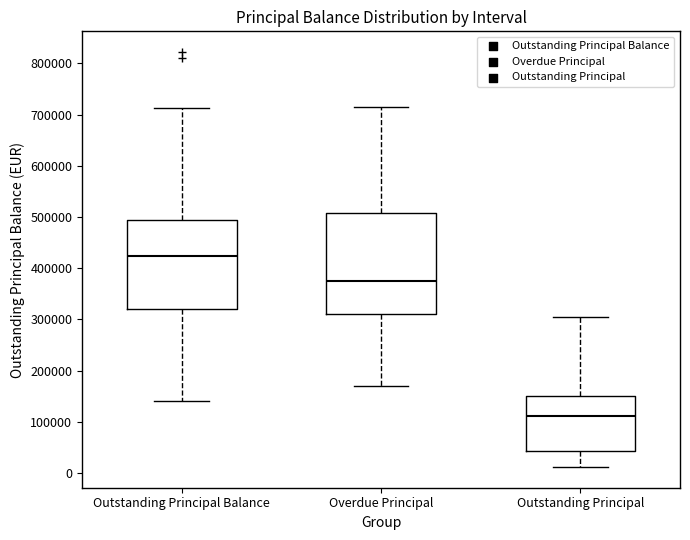

Reading left to right, read every box against the y-axis: the position of its median line, the range the box covers, and the ends of its whiskers. The values are not printed on the chart, so give them approximately, as read against the axis.

Outstanding Principal Balance: median 420000, box 320000 to 490000, whiskers 140000 to 710000
Overdue Principal: median 380000, box 310000 to 510000, whiskers 170000 to 710000
Outstanding Principal: median 110000, box 40000 to 150000, whiskers 10000 to 310000